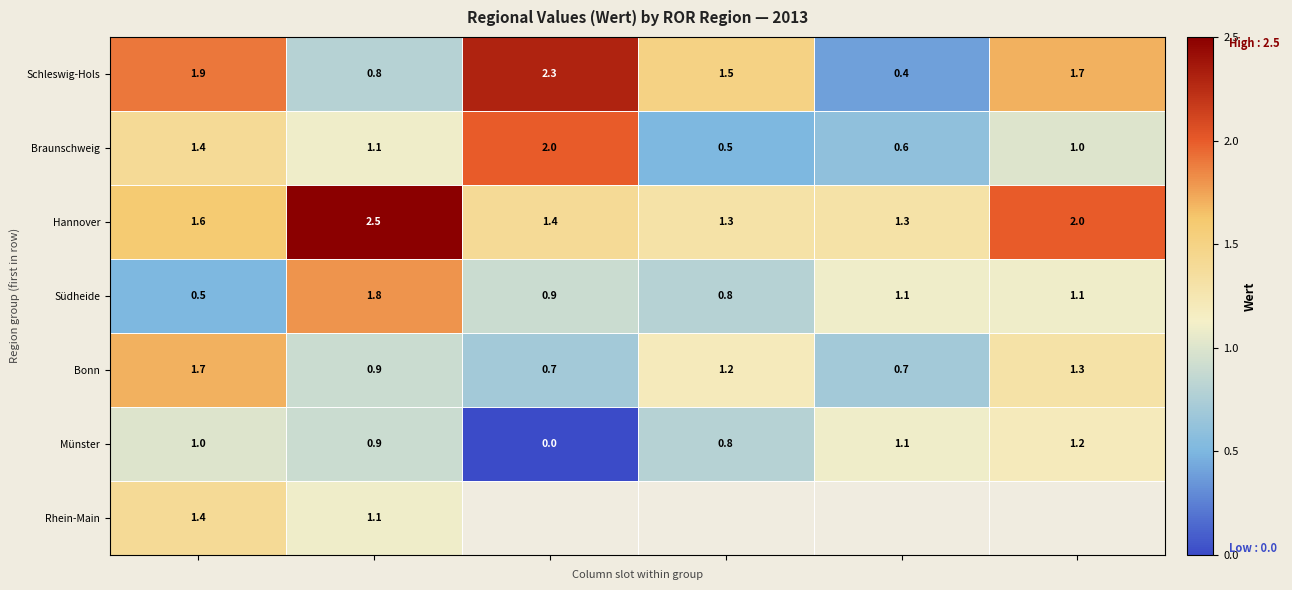

What is the difference between the second highest and minimum values in the Schleswig-Hols series?

1.5